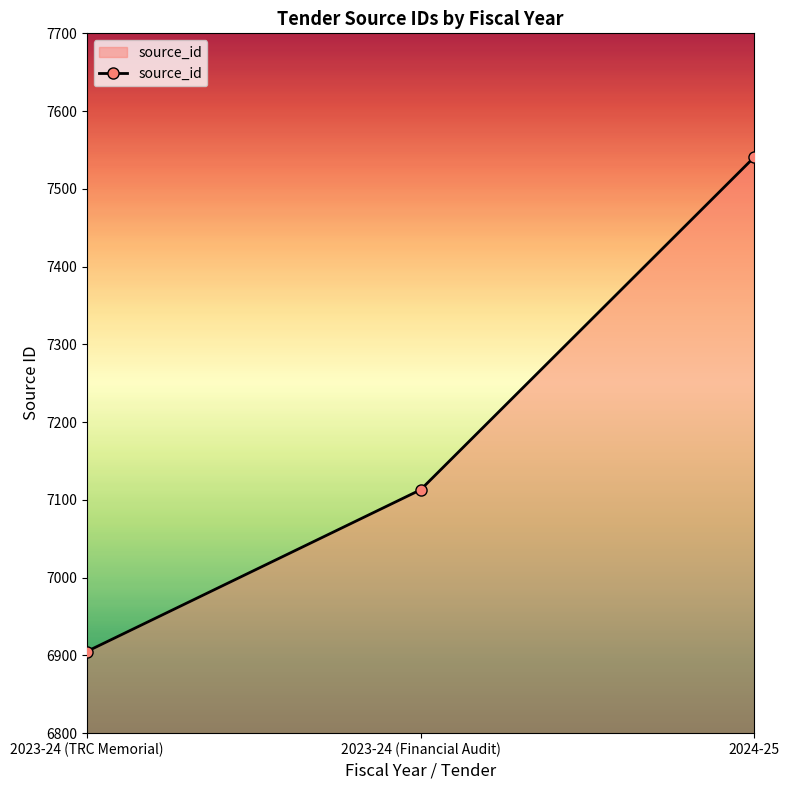

Reading right to left, transcribe all the data shown in this chart.

2024-25=7541	2023-24 (Financial Audit)=7113	2023-24 (TRC Memorial)=6905